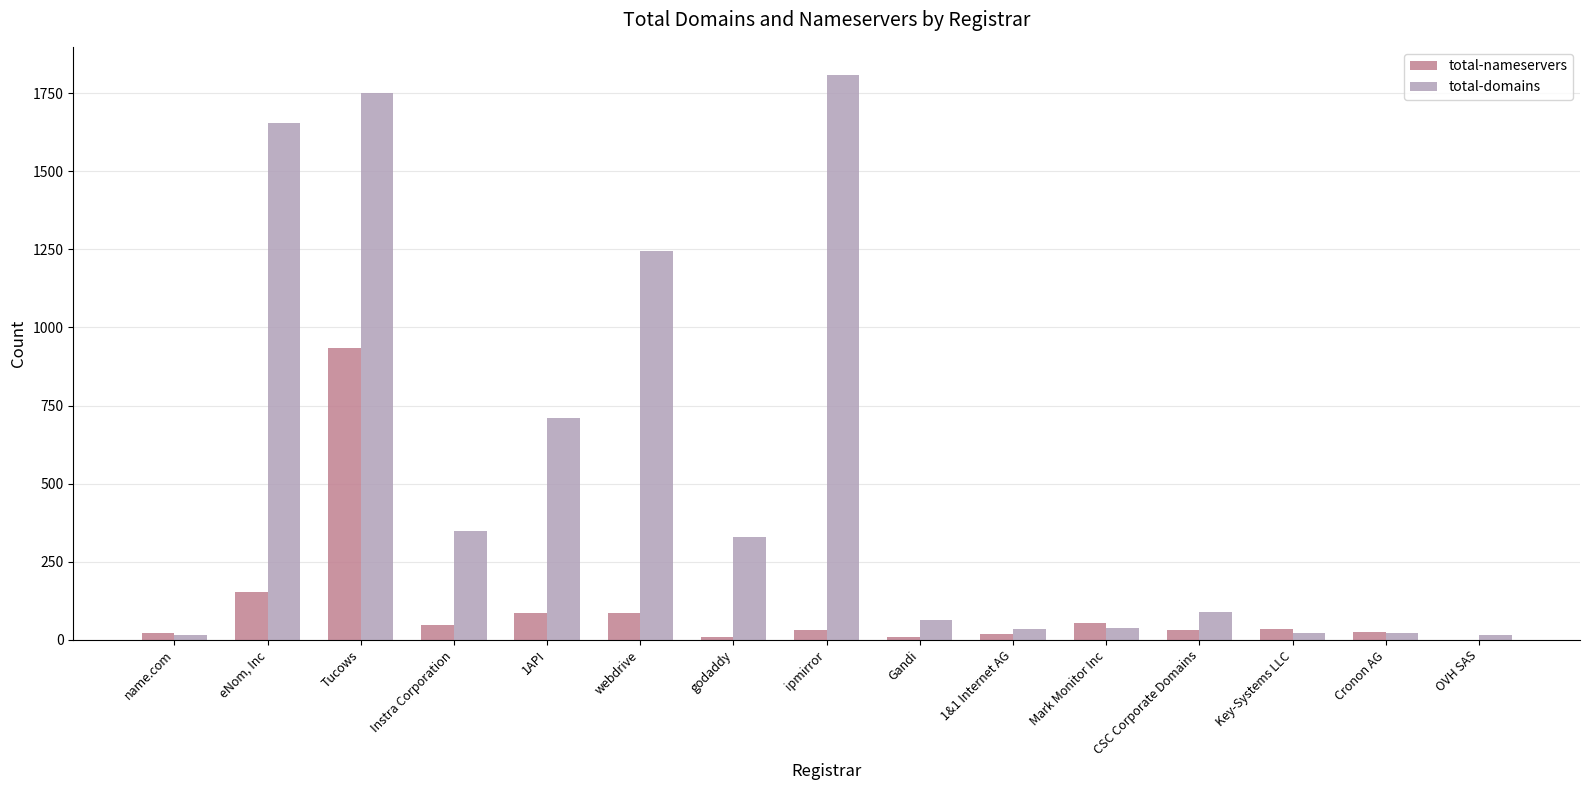

What is the highest value of the total-nameservers series?

934